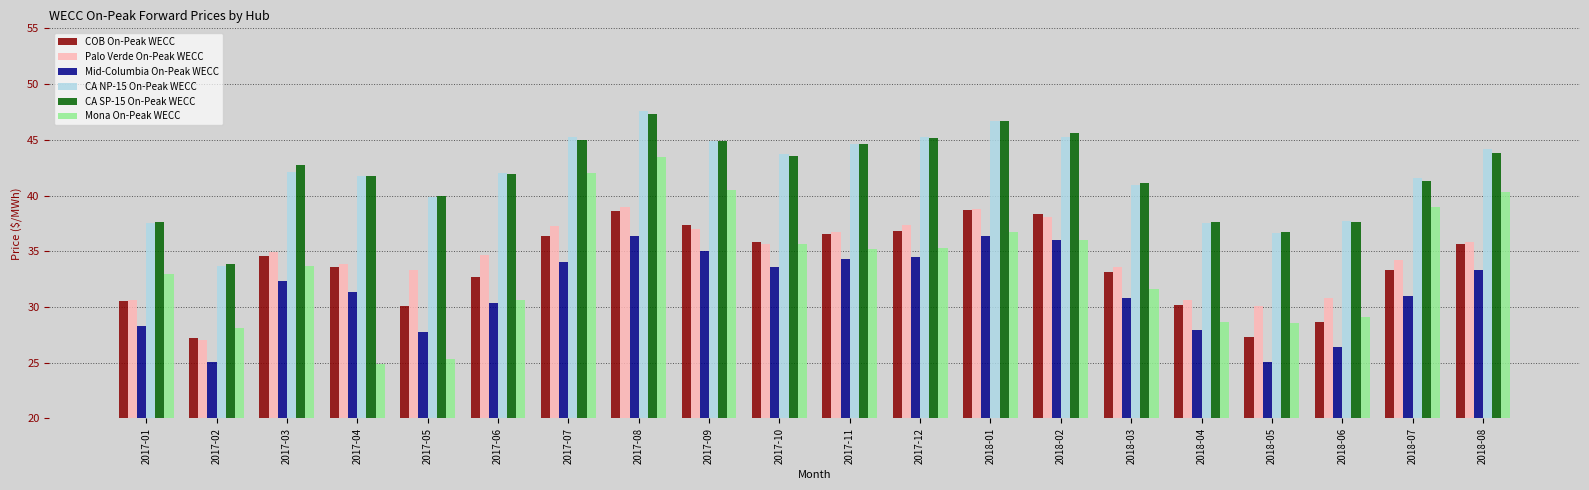

How many values in the COB On-Peak WECC series exceed 34?

10